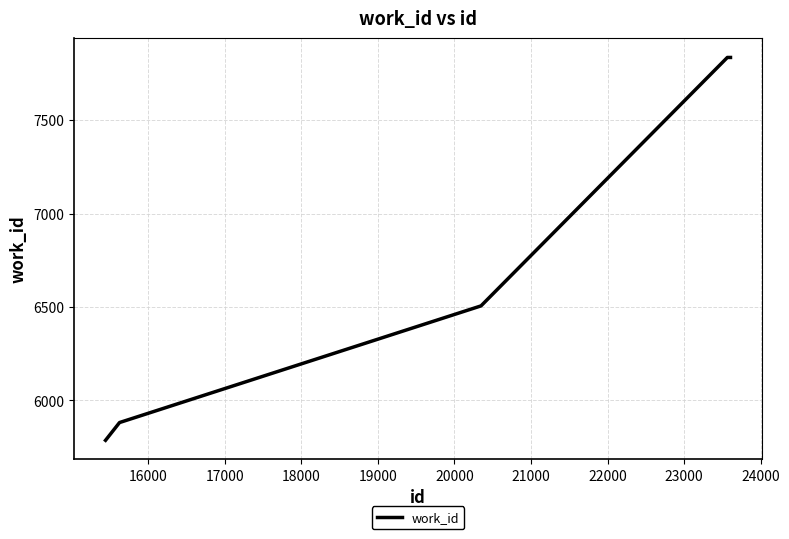

What is the smallest value displayed?

5787